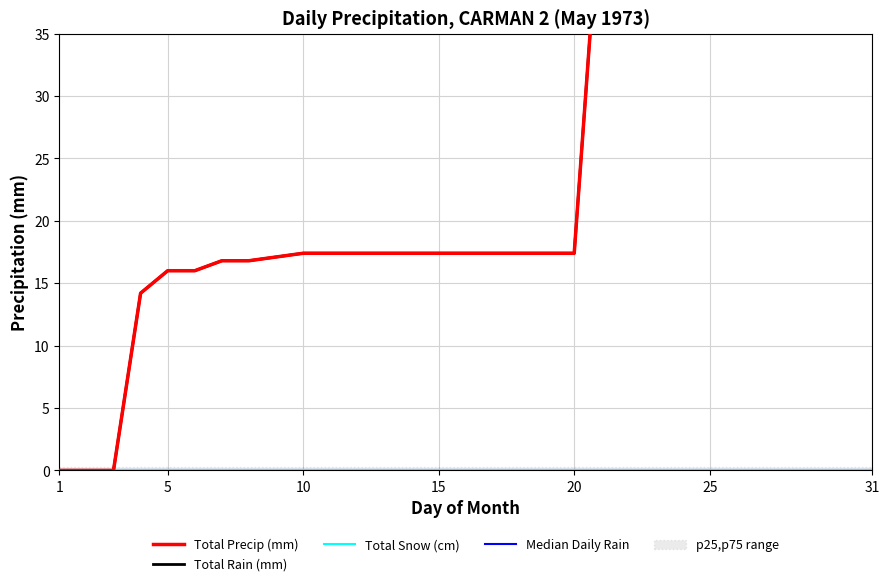

True or false: Total Rain (mm) has a value of 0.0 at 26.

True